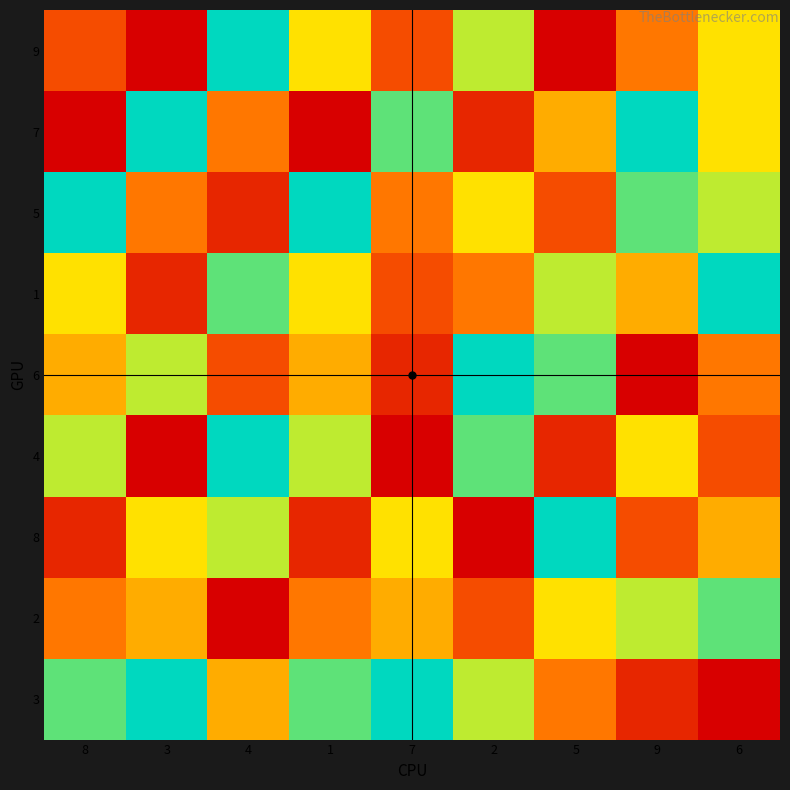

Between 2 and 5, which is larger?

2